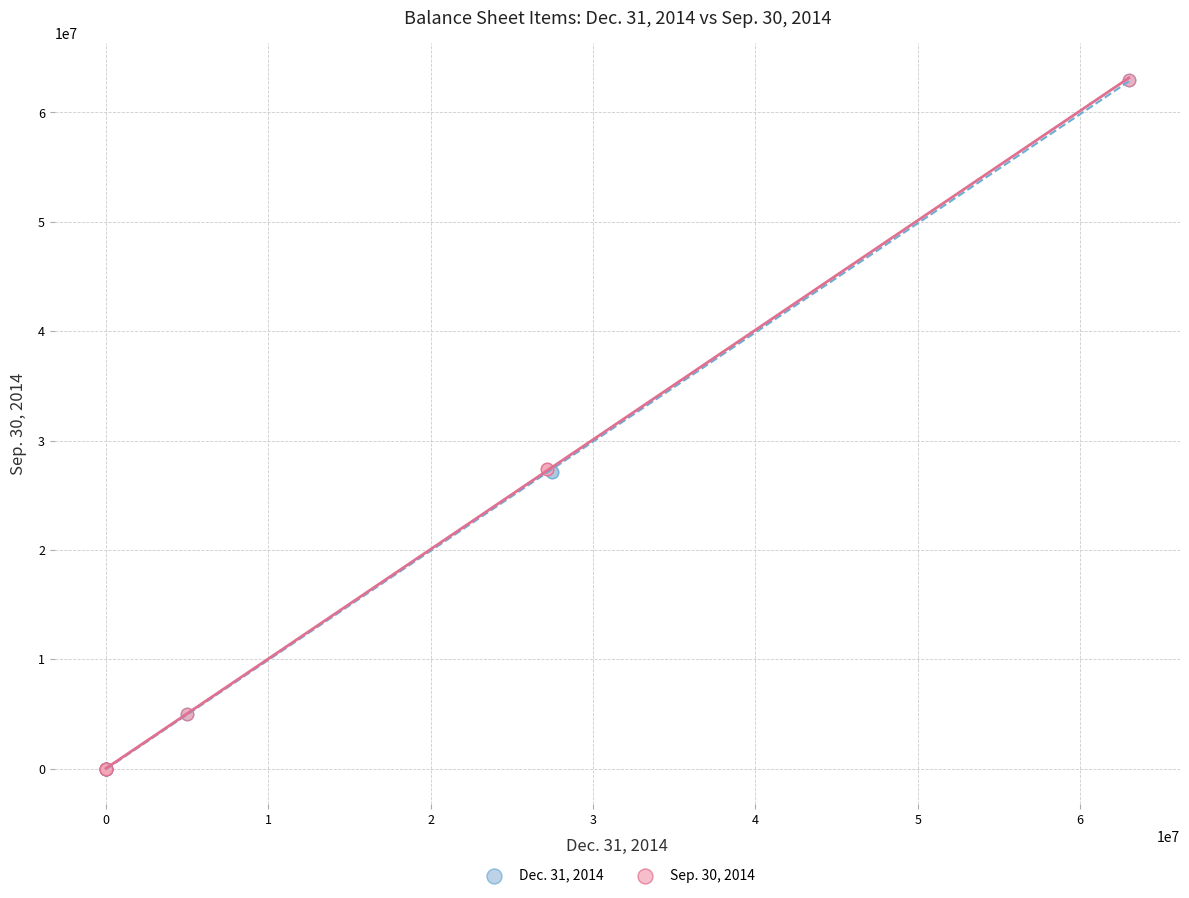

What are all the series names shown in the legend?

Dec. 31, 2014, Sep. 30, 2014